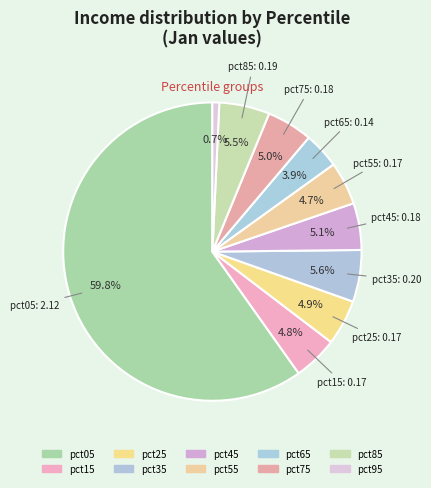

How many slices are in this pie chart?

10